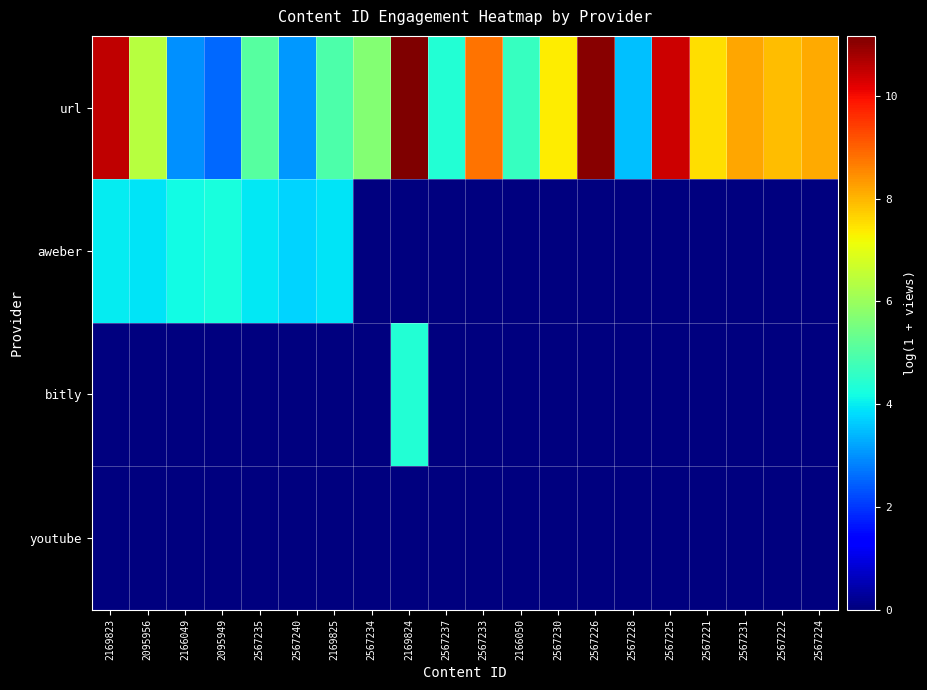

Between 2169824 and 2567240, which is larger?

2169824